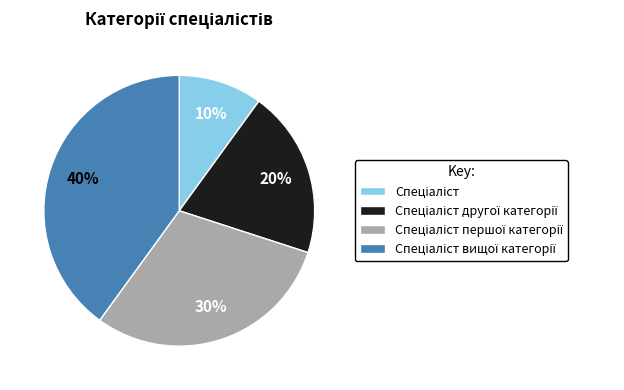

To the nearest percent, what is the average slice percentage?

25%